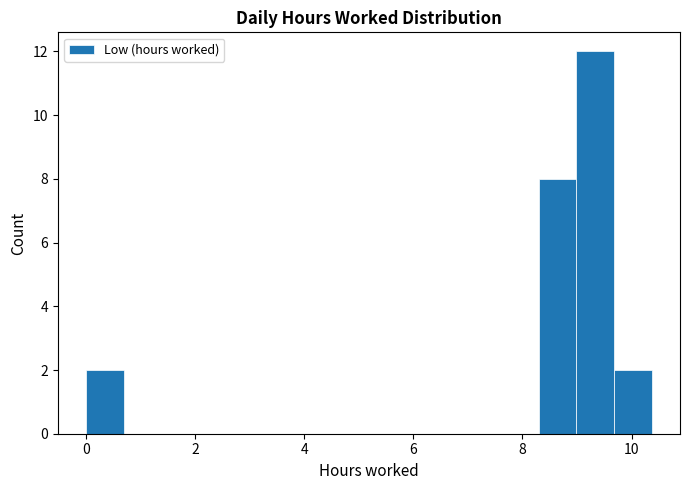

Read against the x-axis, roughly where is the centre of the tallest bar?

9.4